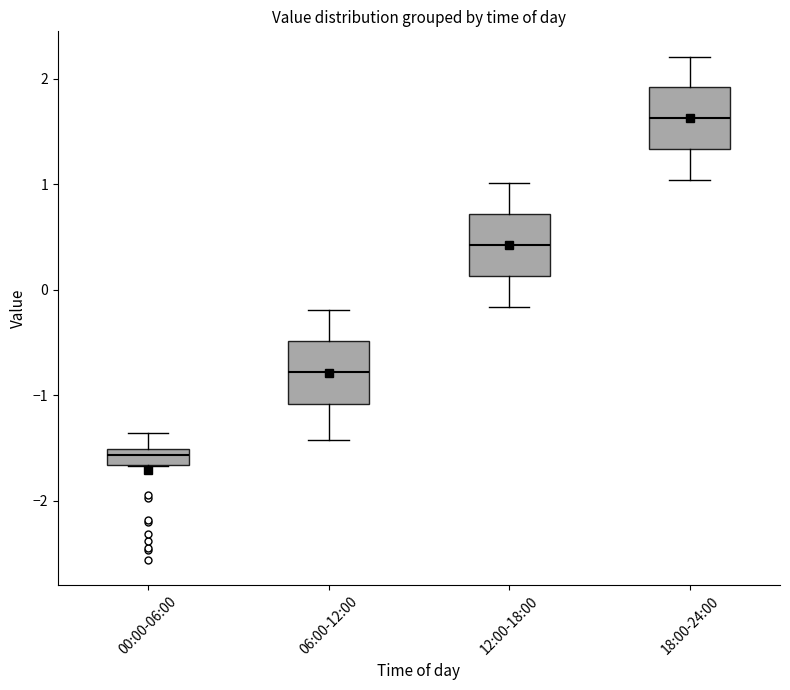

Where does the median line of the box for 12:00-18:00 sit on the y-axis? The values are not printed on the chart, so give them approximately, as read against the axis.

0.4